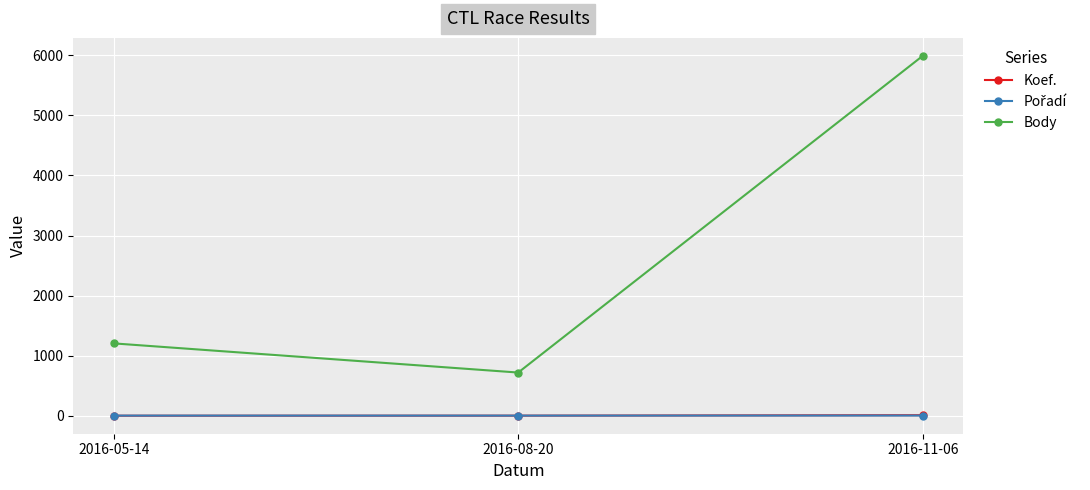

Is this an area chart (filled region under the line)?

No